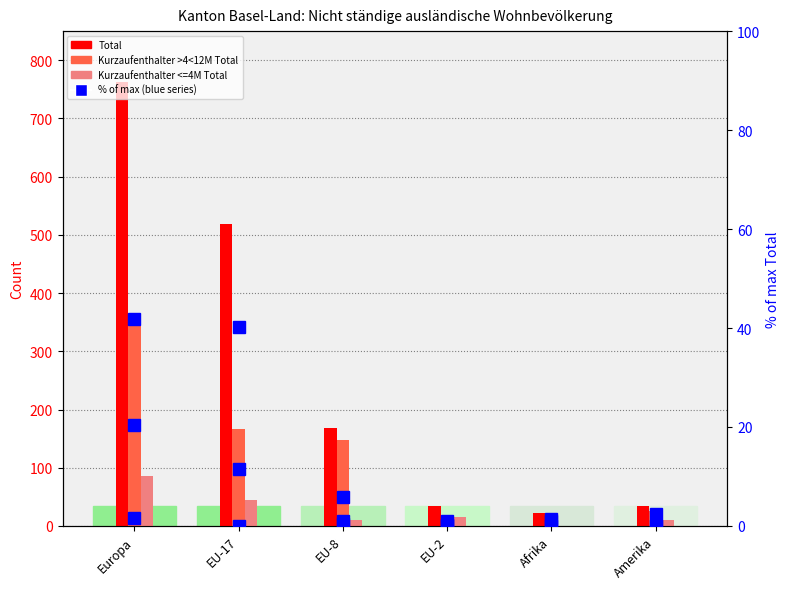

What is the label of the 2nd bar from the right?

Afrika